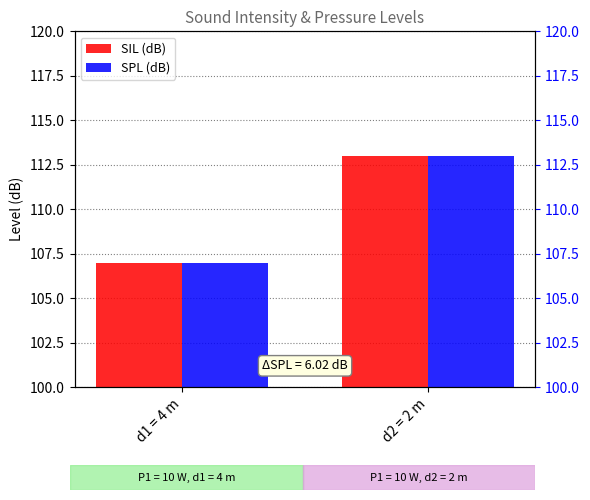

How many values in the SPL (dB) series are below 112?

1